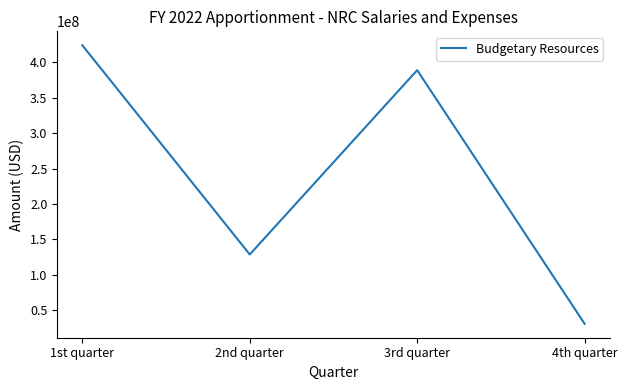

True or false: there are more than 2 points higher than both neighbors.

False